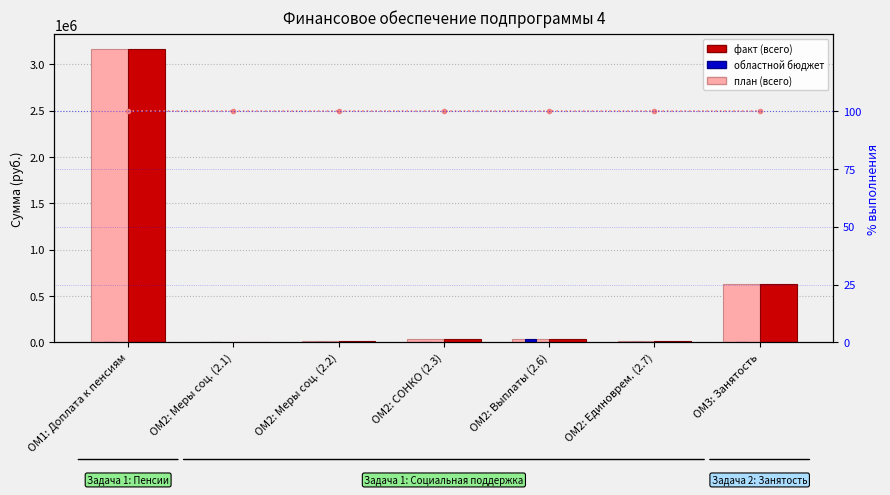

Which series has the largest total across all categories?

план (всего)